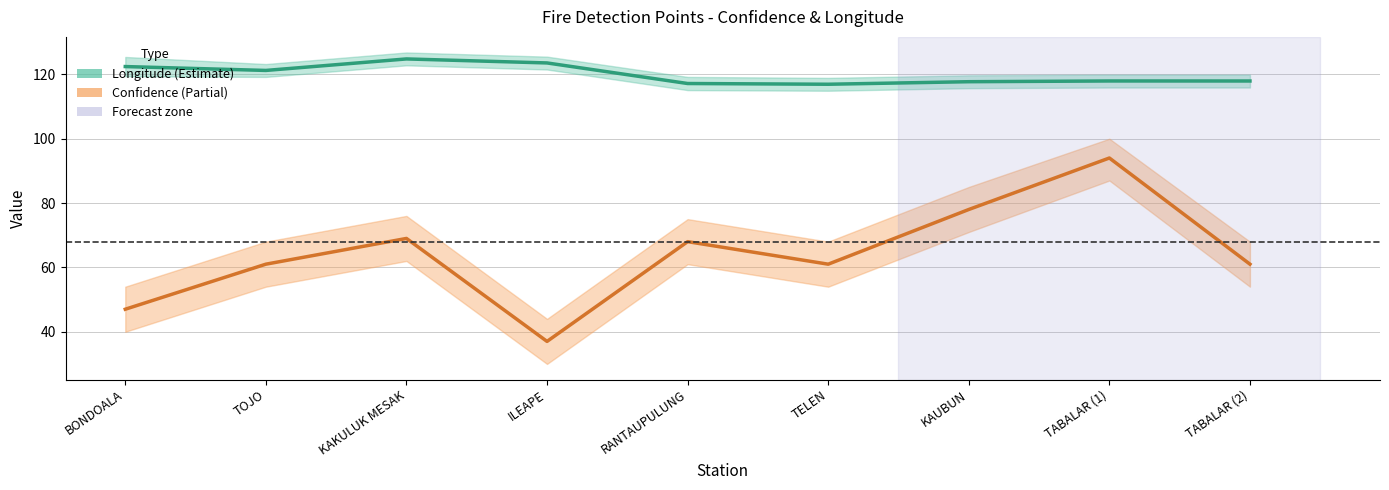

What are all the series names shown in the legend?

Longitude, Confidence